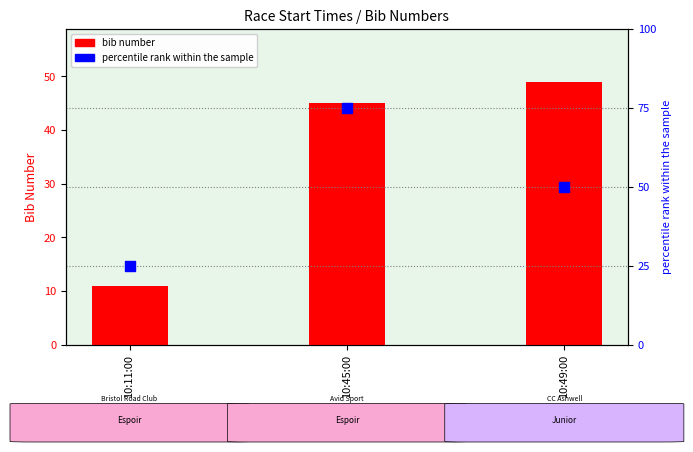

Which series has the widest spread of Y values?

percentile rank within the sample